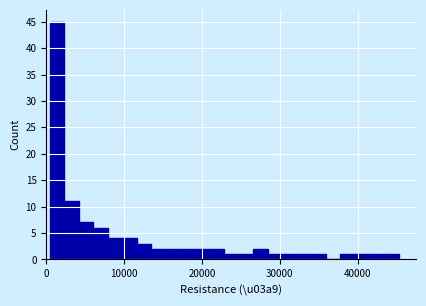

Read against the x-axis, roughly where is the centre of the tallest bar?

1000